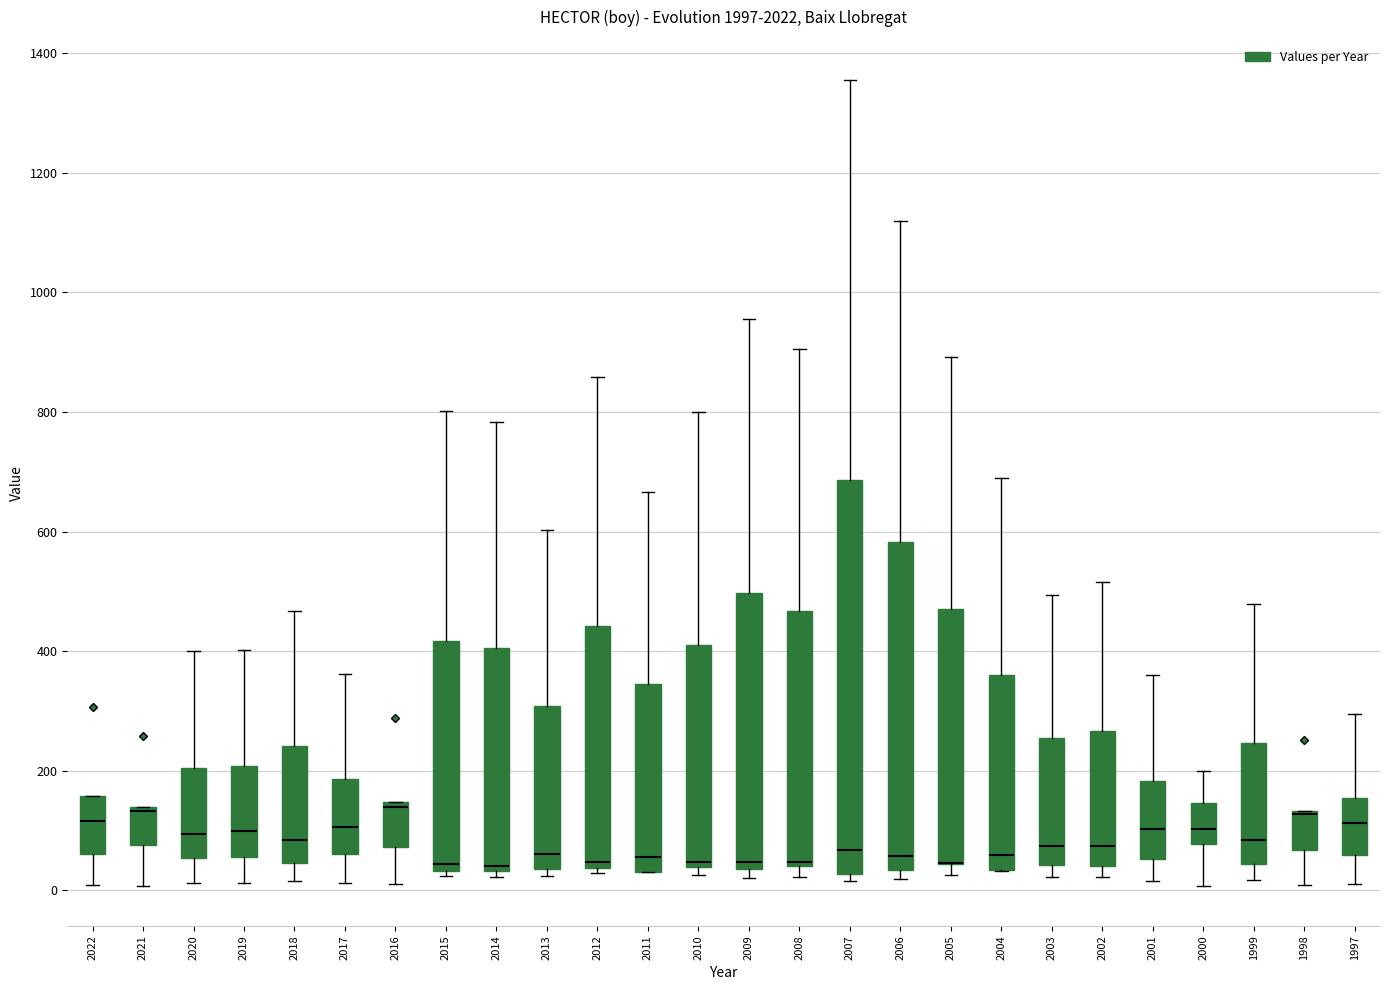

Reading left to right, transcribe this box plot: for each box, give where its median line is, the range the box spans, and where its two whiskers end, as read against the y-axis. The values are not printed on the chart, so give them approximately, as read against the axis.

2022: median 120, box 60 to 160, whiskers 0 to 160
2021: median 140, box 80 to 140, whiskers 0 to 140
2020: median 100, box 60 to 200, whiskers 20 to 400
2019: median 100, box 60 to 200, whiskers 20 to 400
2018: median 80, box 40 to 240, whiskers 20 to 460
2017: median 100, box 60 to 180, whiskers 20 to 360
2016: median 140 (just below the box's upper edge), box 80 to 140, whiskers 20 to 140
2015: median 40 (just above the box's lower edge), box 40 to 420, whiskers 20 to 800
2014: median 40 (just above the box's lower edge), box 40 to 400, whiskers 20 to 780
2013: median 60, box 40 to 300, whiskers 20 to 600
2012: median 40 (just above the box's lower edge), box 40 to 440, whiskers 20 to 860
2011: median 60, box 40 to 340, whiskers 40 to 660
2010: median 40 (just above the box's lower edge), box 40 to 420, whiskers 20 to 800
2009: median 40 (just above the box's lower edge), box 40 to 500, whiskers 20 to 960
2008: median 40, box 40 to 460, whiskers 20 to 900
2007: median 60, box 20 to 680, whiskers 20 (just below the box's lower edge) to 1360
2006: median 60, box 40 to 580, whiskers 20 to 1120
2005: median 40 (drawn on the box's lower edge), box 40 to 480, whiskers 20 to 900
2004: median 60, box 40 to 360, whiskers 40 to 700
2003: median 80, box 40 to 260, whiskers 20 to 500
2002: median 80, box 40 to 260, whiskers 20 to 520
2001: median 100, box 60 to 180, whiskers 20 to 360
2000: median 100, box 80 to 140, whiskers 0 to 200
1999: median 80, box 40 to 240, whiskers 20 to 480
1998: median 120 (drawn on the box's upper edge), box 60 to 140, whiskers 0 to 140
1997: median 120, box 60 to 160, whiskers 20 to 300